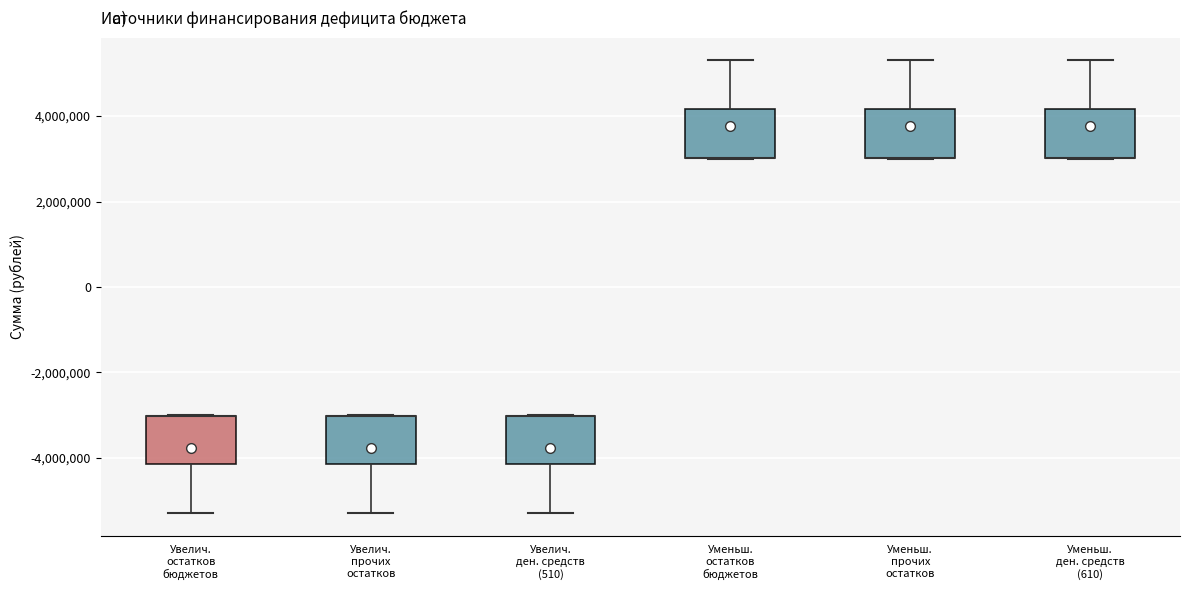

Where is the upper edge of the box for Увелич. ден. средств (510) on the y-axis? The values are not printed on the chart, so give them approximately, as read against the axis.

-3000000